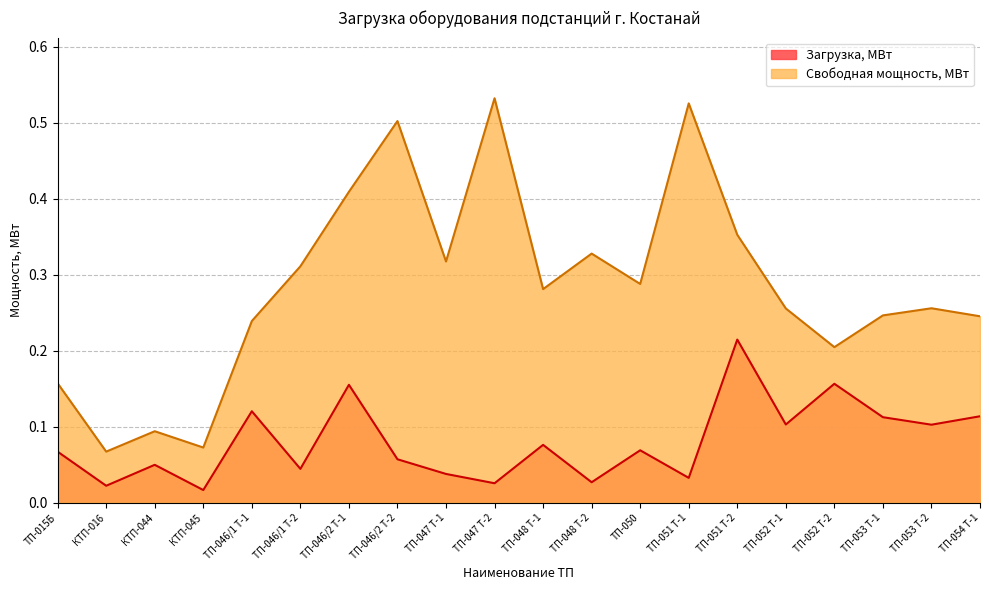

At which category is the sum across all series the highest?

ТП-051 Т-2